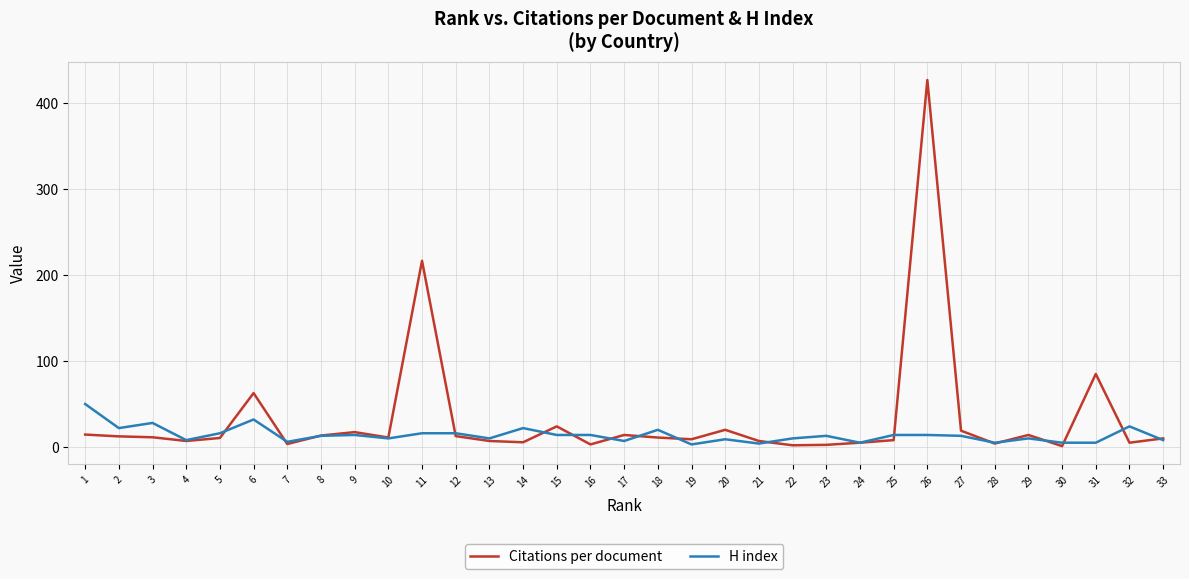

What is the difference between the second highest and second lowest values in the Citations per document series?

214.7